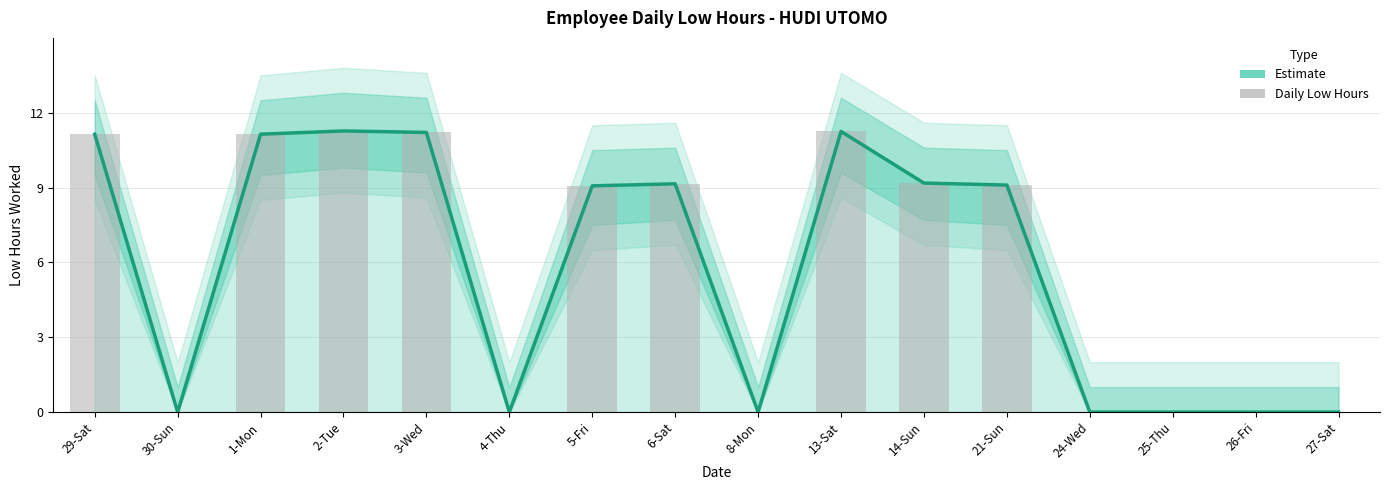

Count the number of categories in the chart.

16